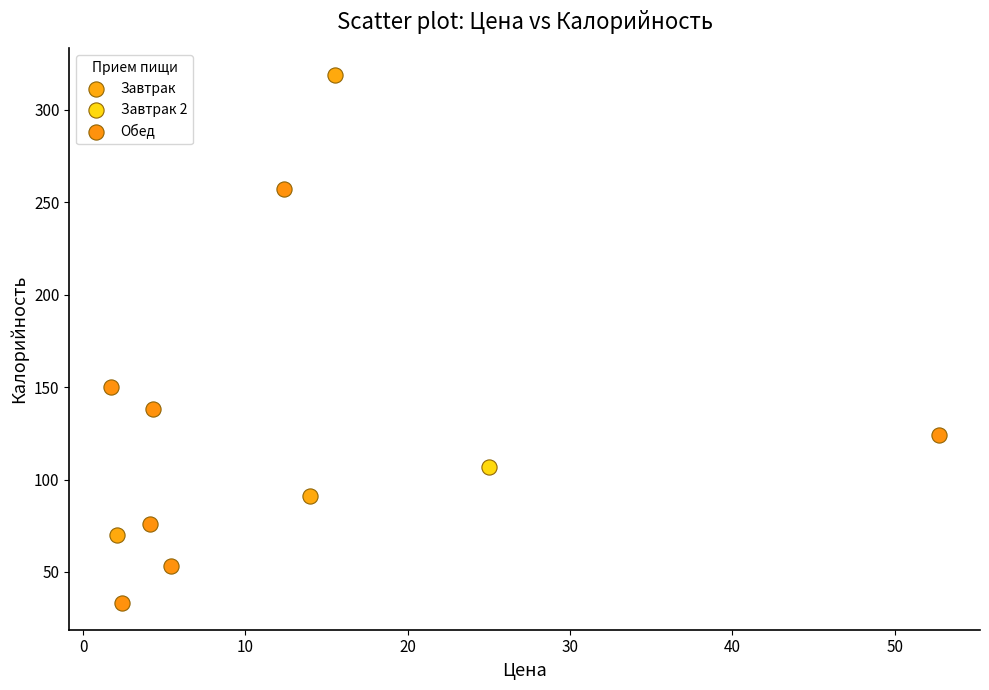

What are all the series names shown in the legend?

Завтрак, Завтрак 2, Обед